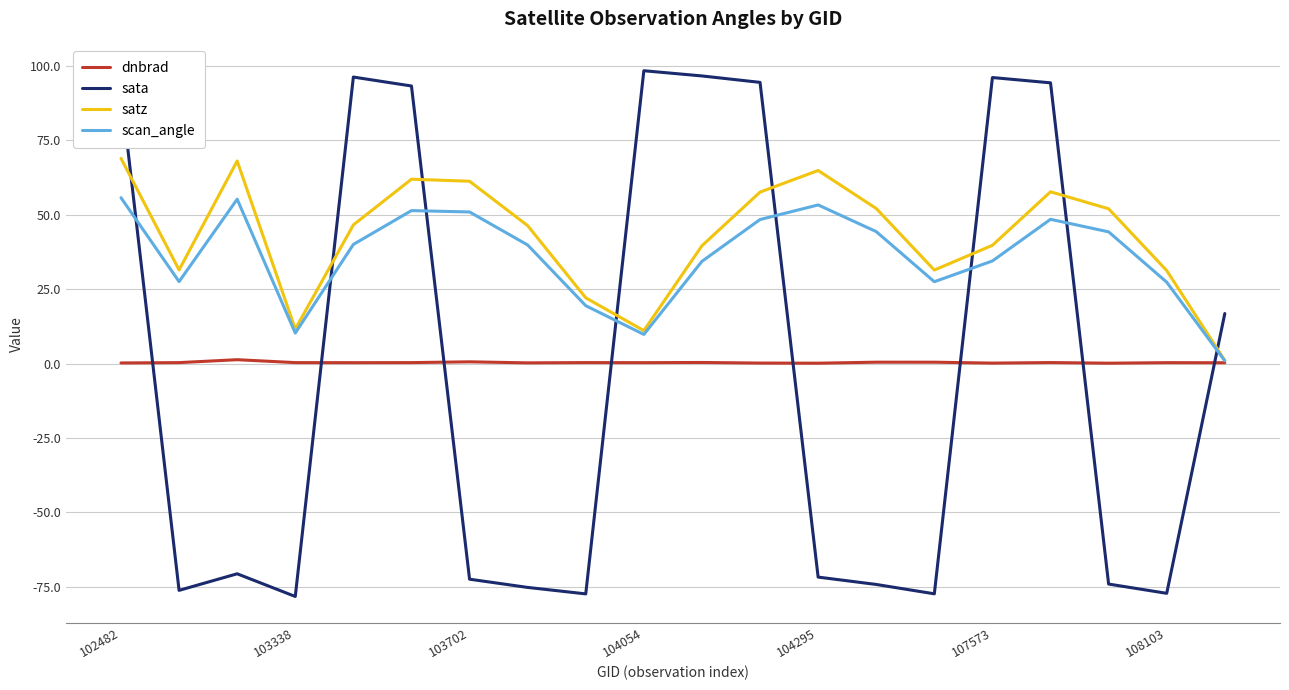

Rank the series by their maximum value, from lowest to highest.

dnbrad, scan_angle, satz, sata